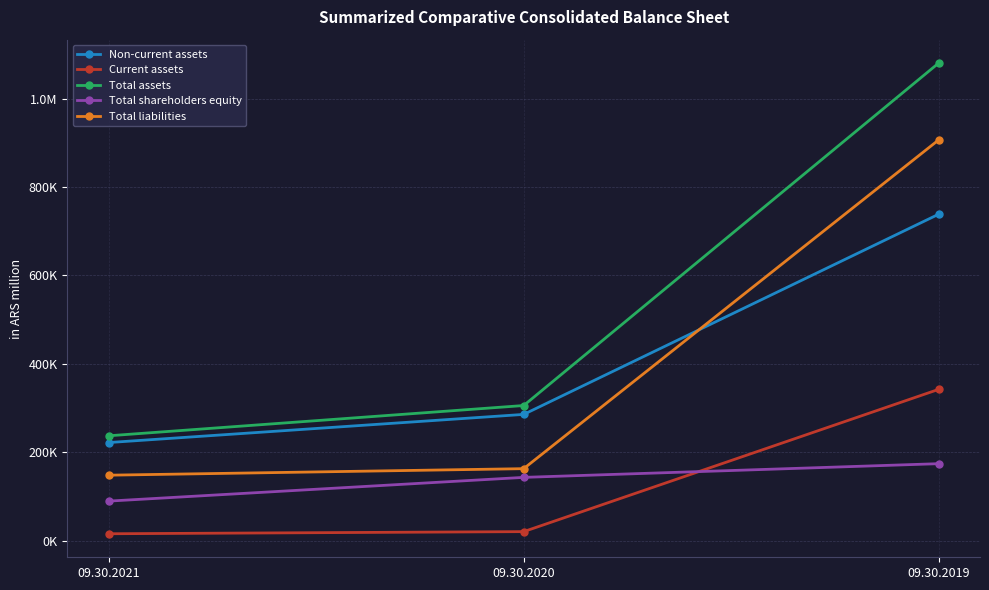

Rank the series at 09.30.2021 from highest to lowest value.

Total assets, Non-current assets, Total liabilities, Total shareholders equity, Current assets